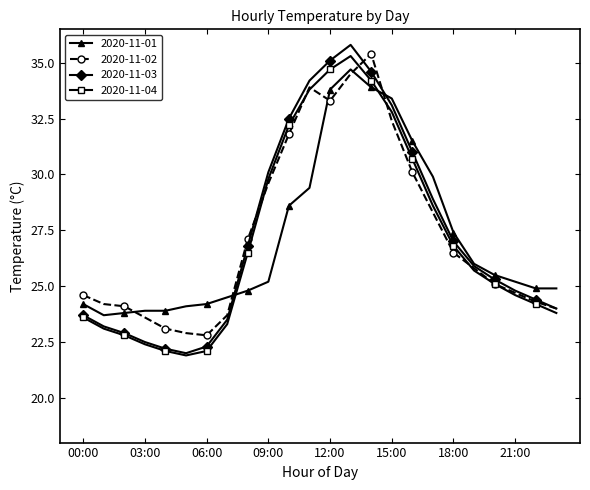

What is the highest value of the 2020-11-02 series?

35.4